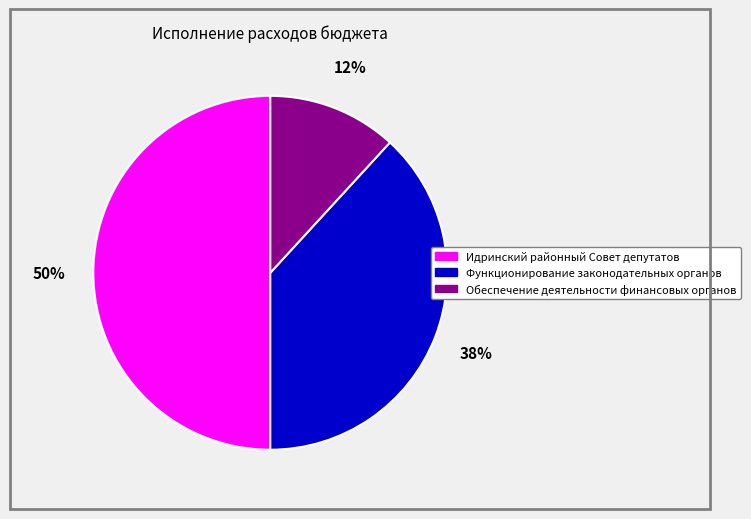

What percentage is the Функционирование законодательных органов slice, to the nearest percent?

38%